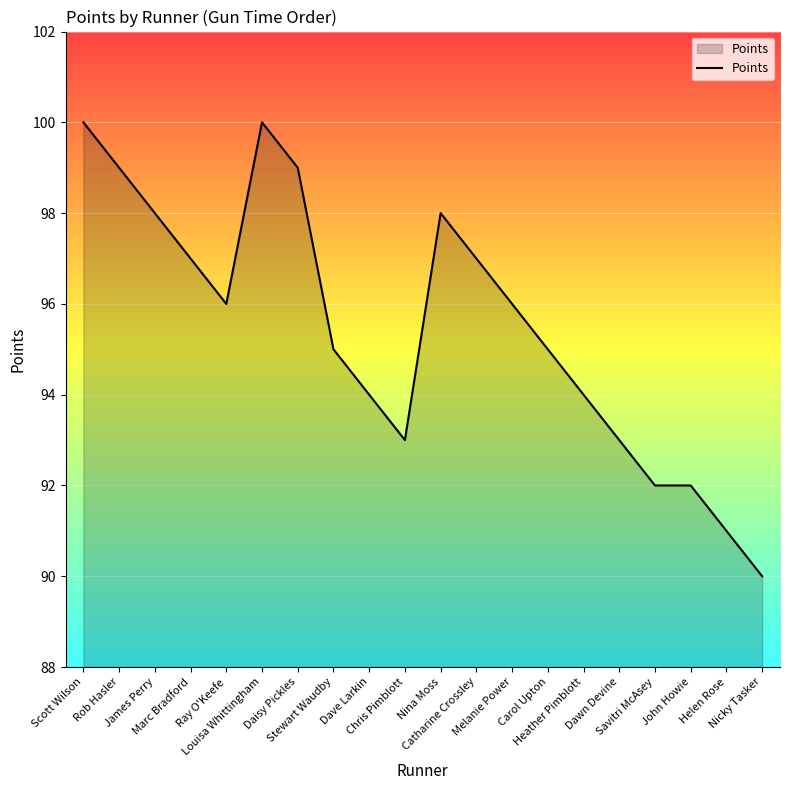

What is the smallest value displayed?

90